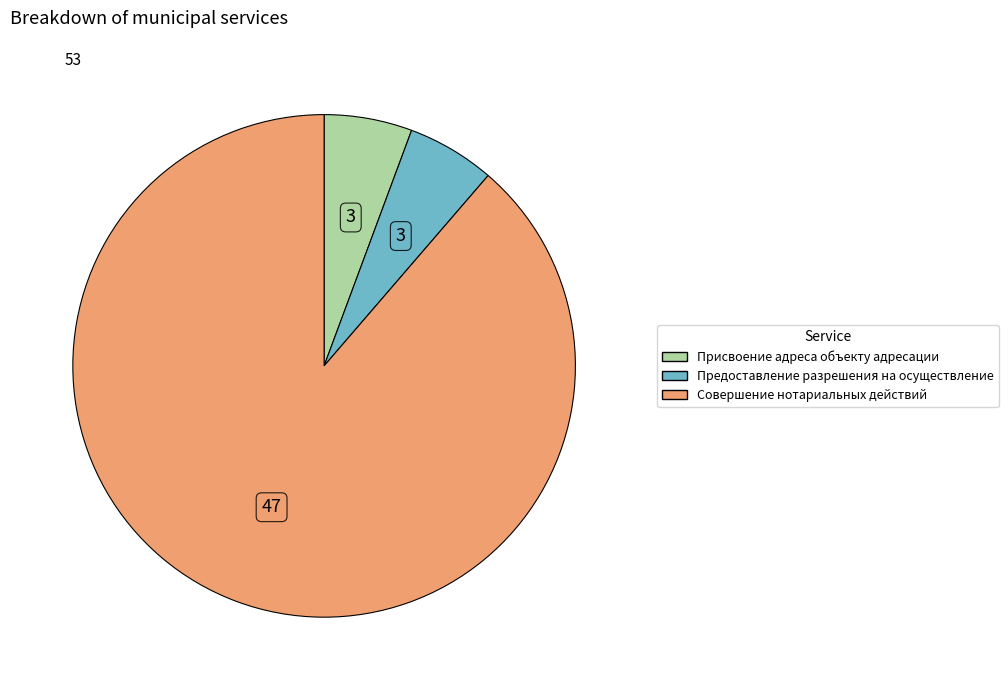

Which has a higher value, Совершение нотариальных действий or Присвоение адреса объекту адресации?

Совершение нотариальных действий